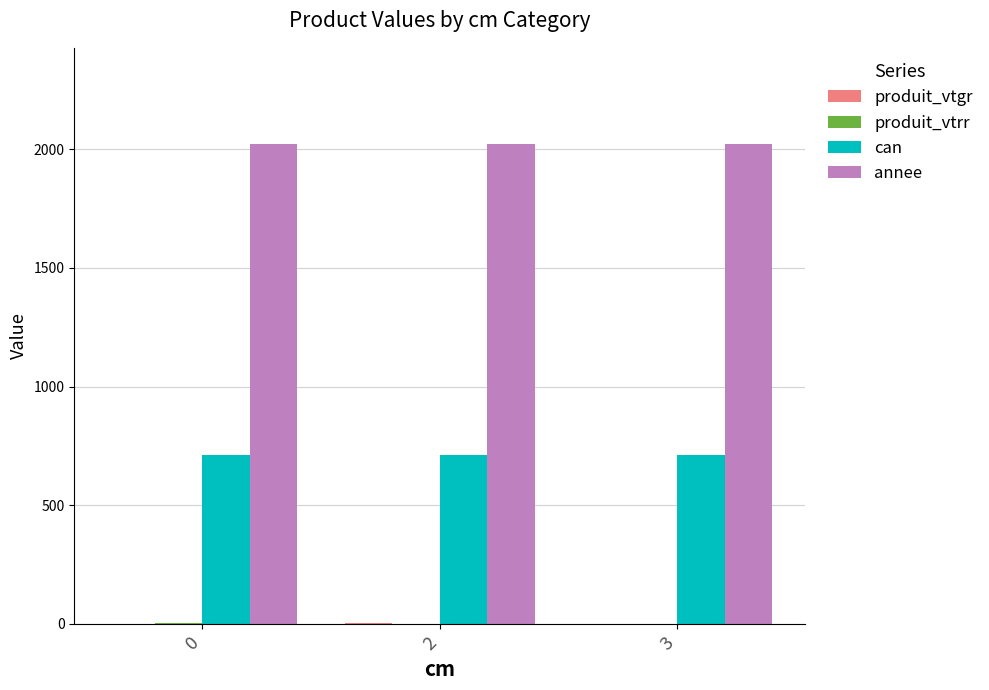

True or false: can has a value of 713.0 at 0.

True